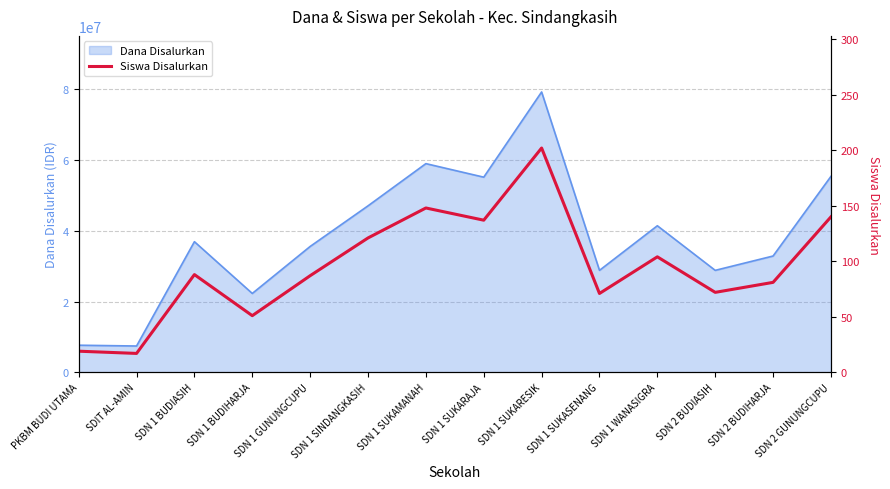

Is it true that the value at PKBM BUDI UTAMA is 19?

True